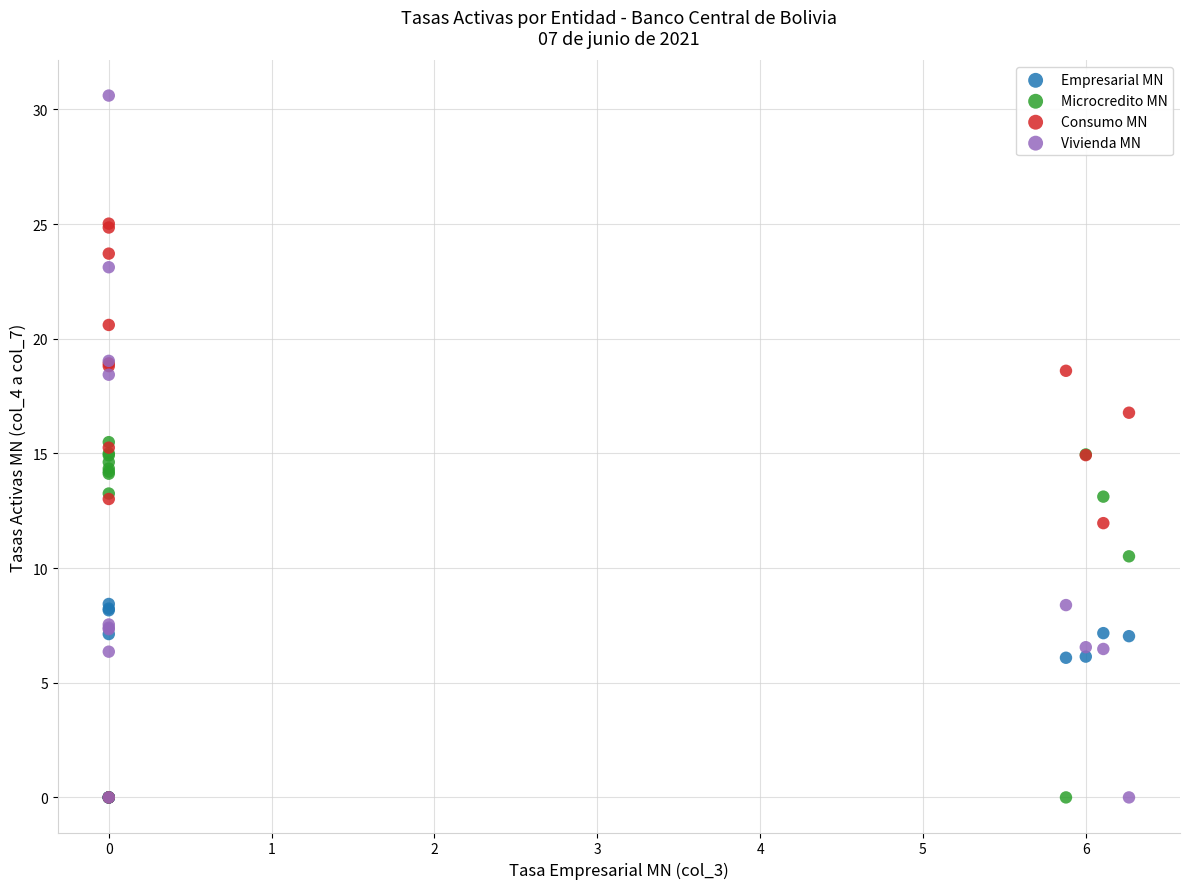

What are all the series names shown in the legend?

Empresarial MN, Microcredito MN, Consumo MN, Vivienda MN